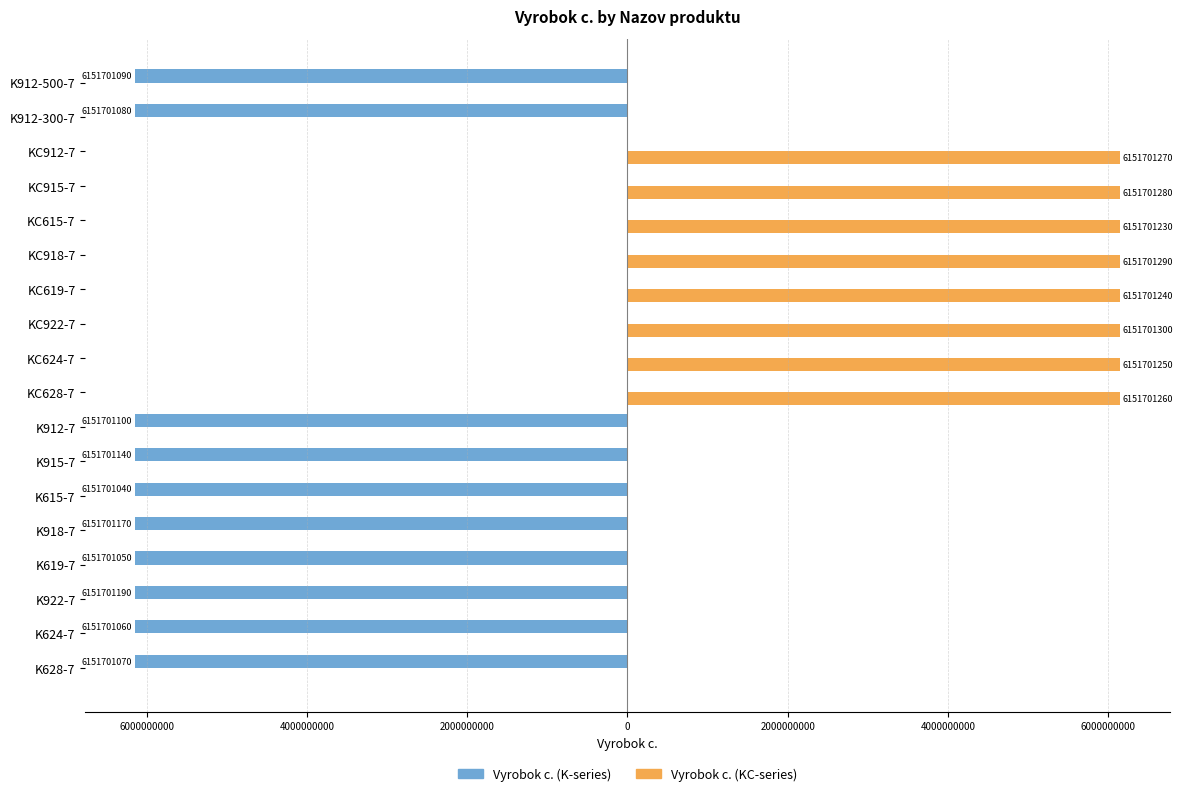

List the series in order of their overall mean, highest first.

Vyrobok c. (KC-series), Vyrobok c. (K-series)